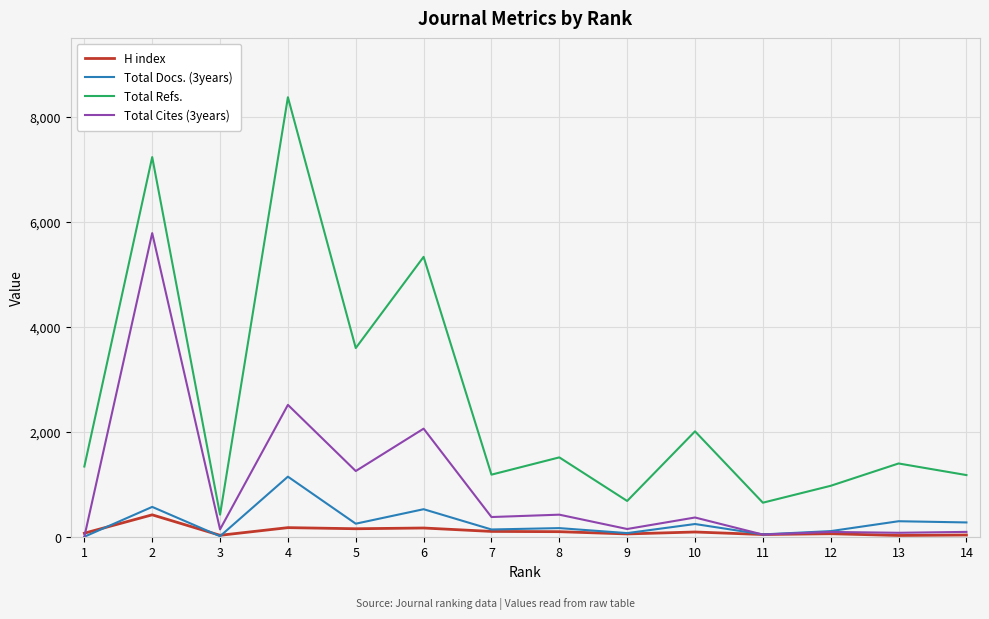

True or false: Total Docs. (3years) and Total Refs. intersect in this chart.

False